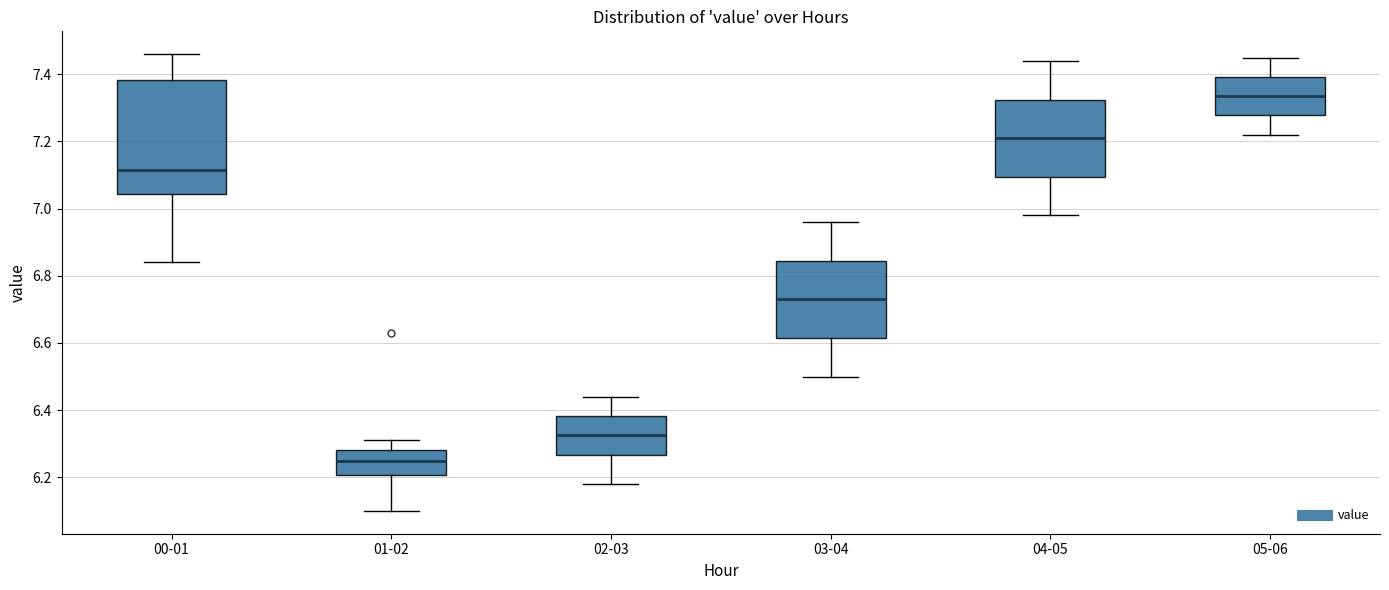

Which box has the lowest median line?

01-02